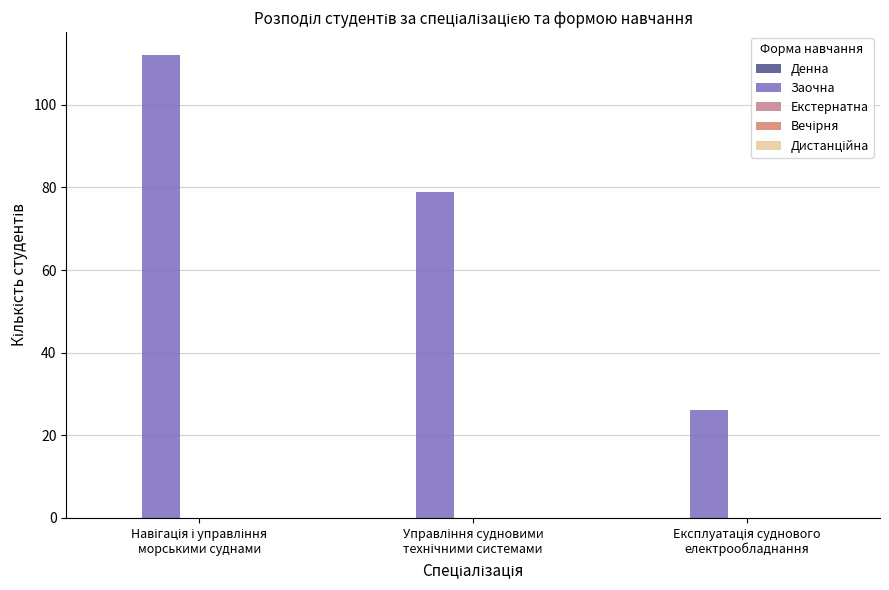

Reading right to left, list all the values displayed in this chart.

26	79	112